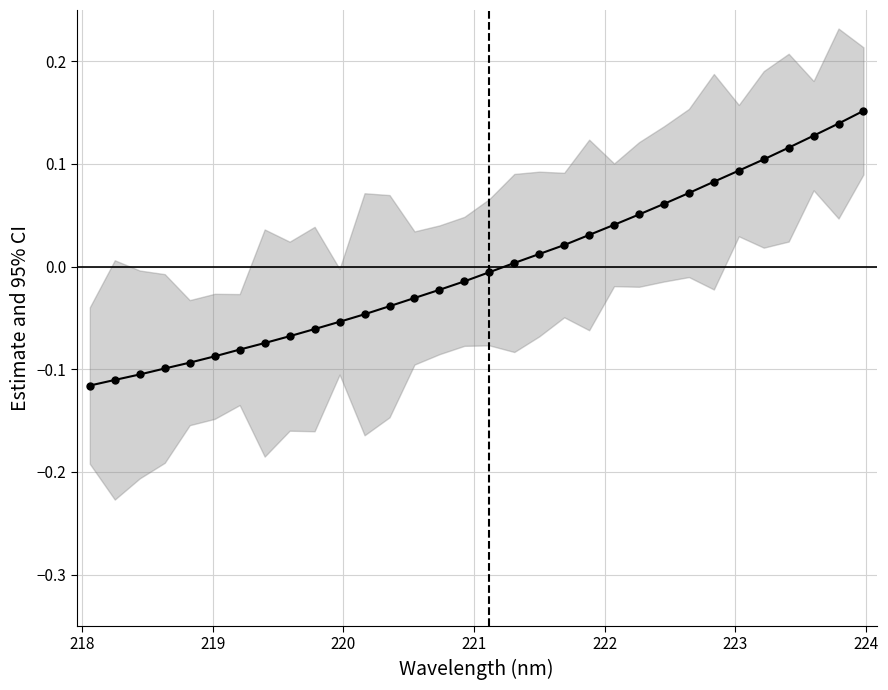

Does the chart have visible grid lines?

Yes